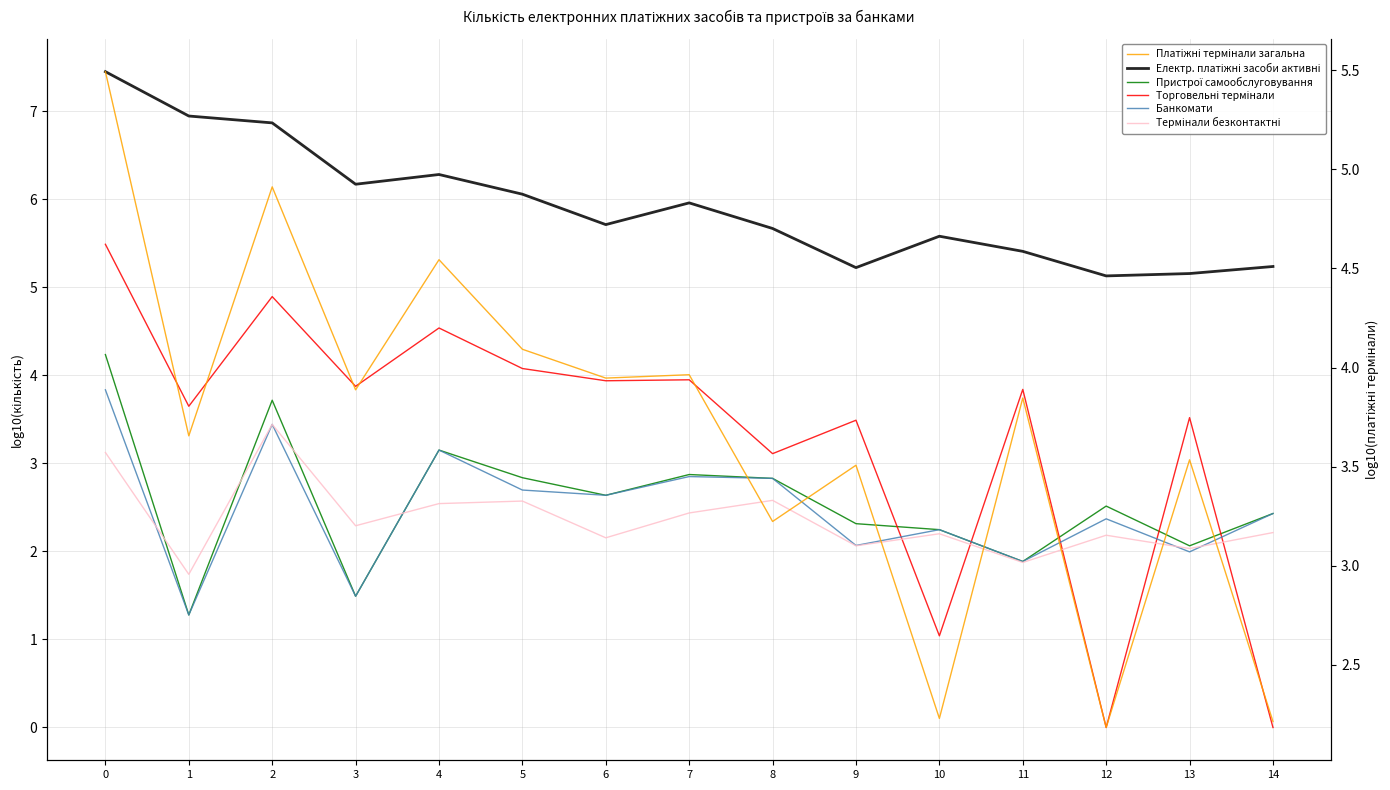

Between 0 and 10, which series saw the biggest shift?

Торговельні термінали